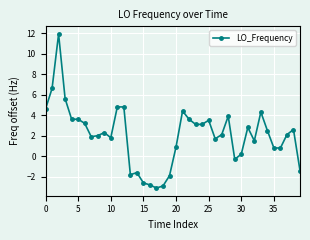

What is the value of the 25th point from the left?

3.1